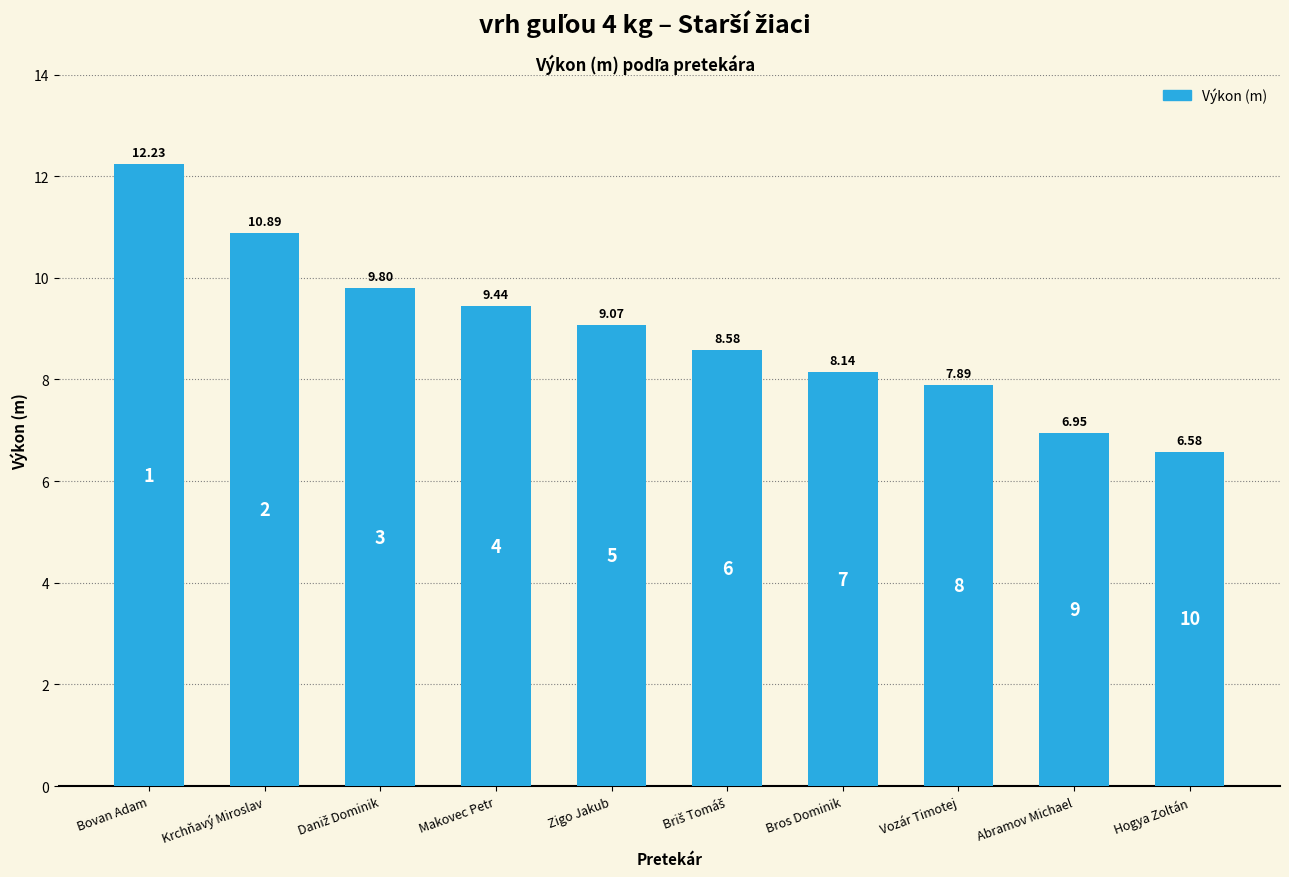

What is the difference between the second highest and minimum values?

4.3